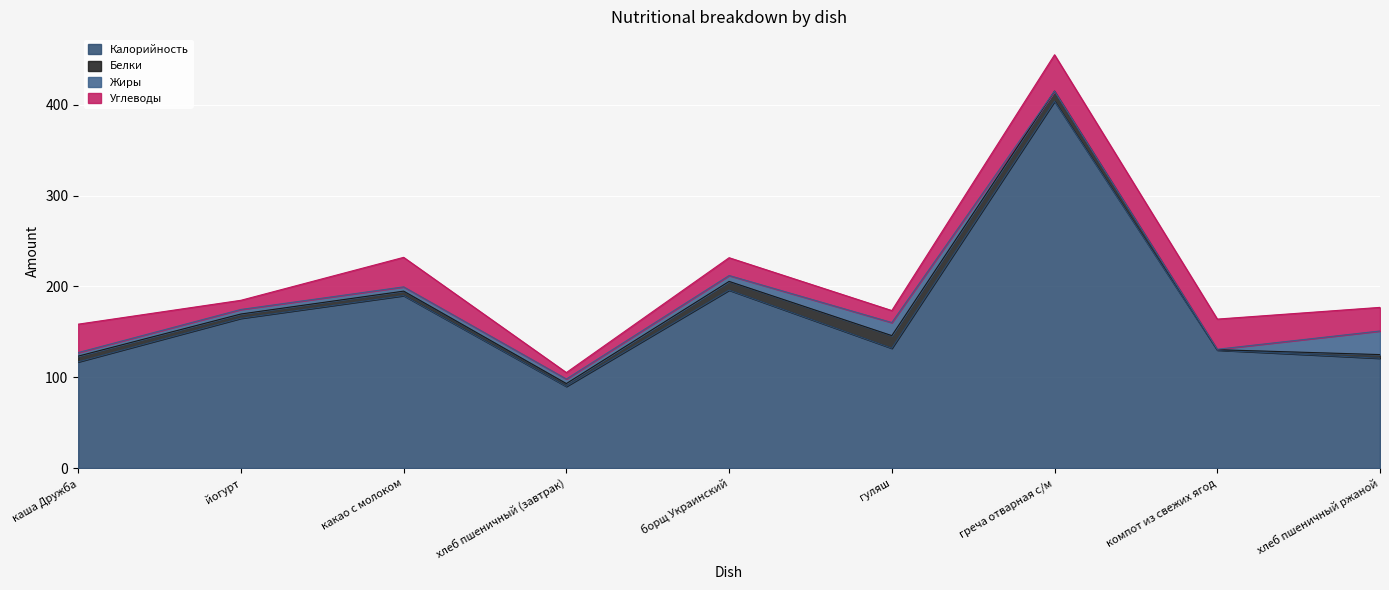

How many lines are shown in the chart?

4